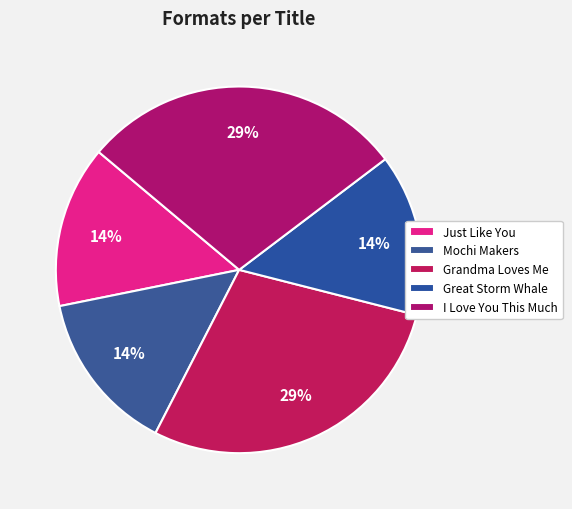

To the nearest percent, what is the combined percentage of I Love You This Much and Mochi Makers?

43%